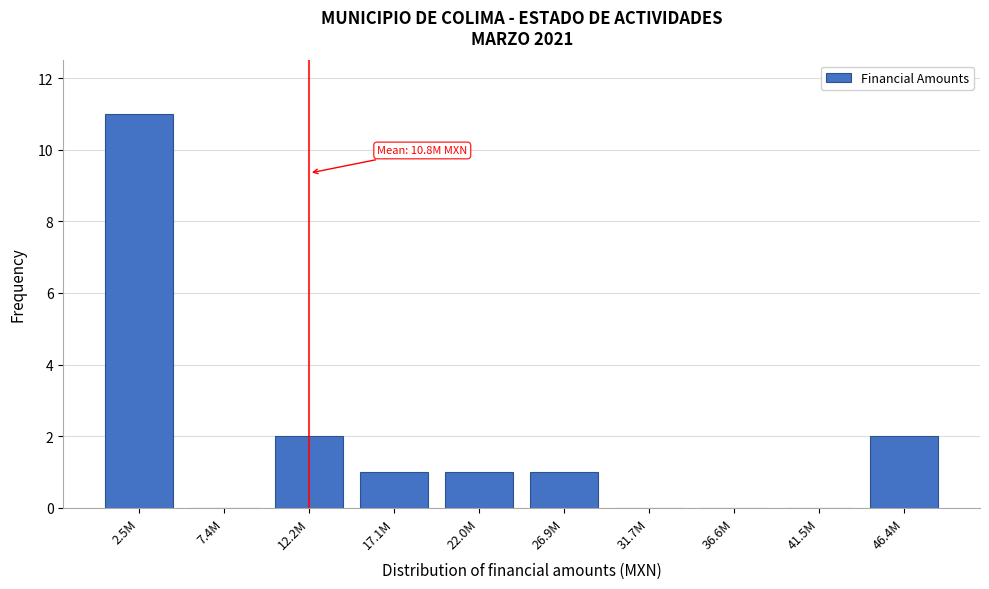

Reading right to left, extract all data points from this chart.

46.4M=2	41.5M=0	36.6M=0	31.7M=0	26.9M=1	22.0M=1	17.1M=1	12.2M=2	7.4M=0	2.5M=11